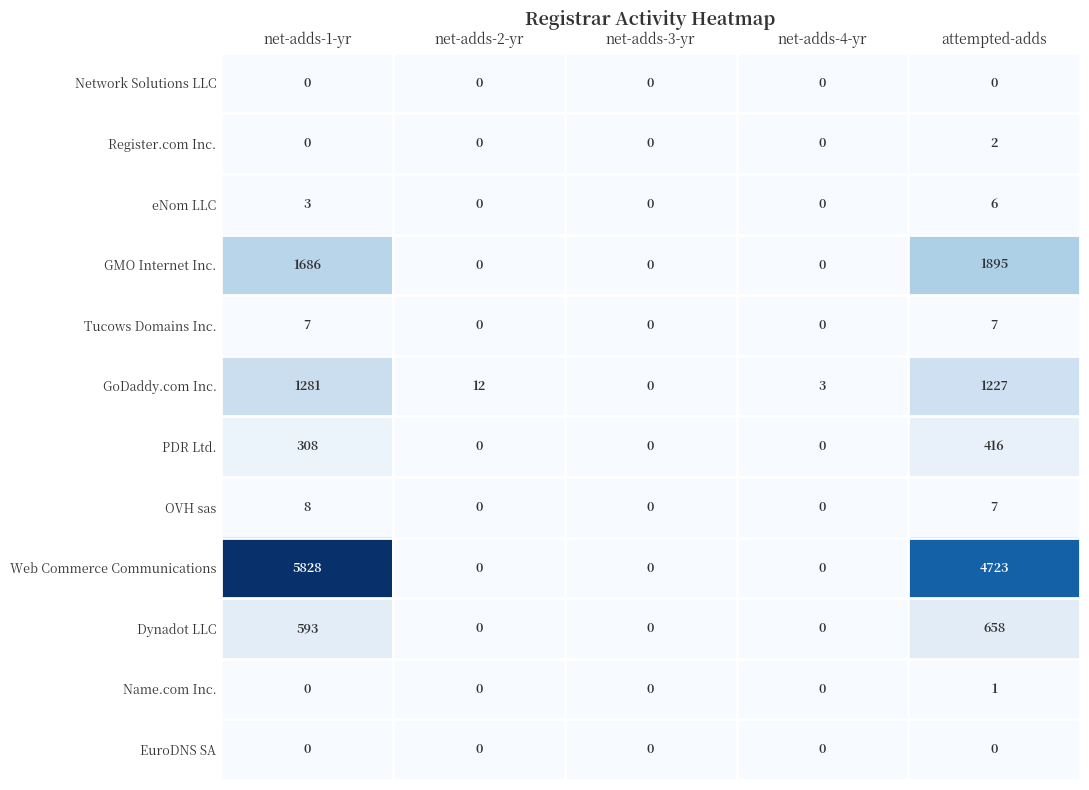

What is the difference between the highest and lowest values at net-adds-1-yr?

5828